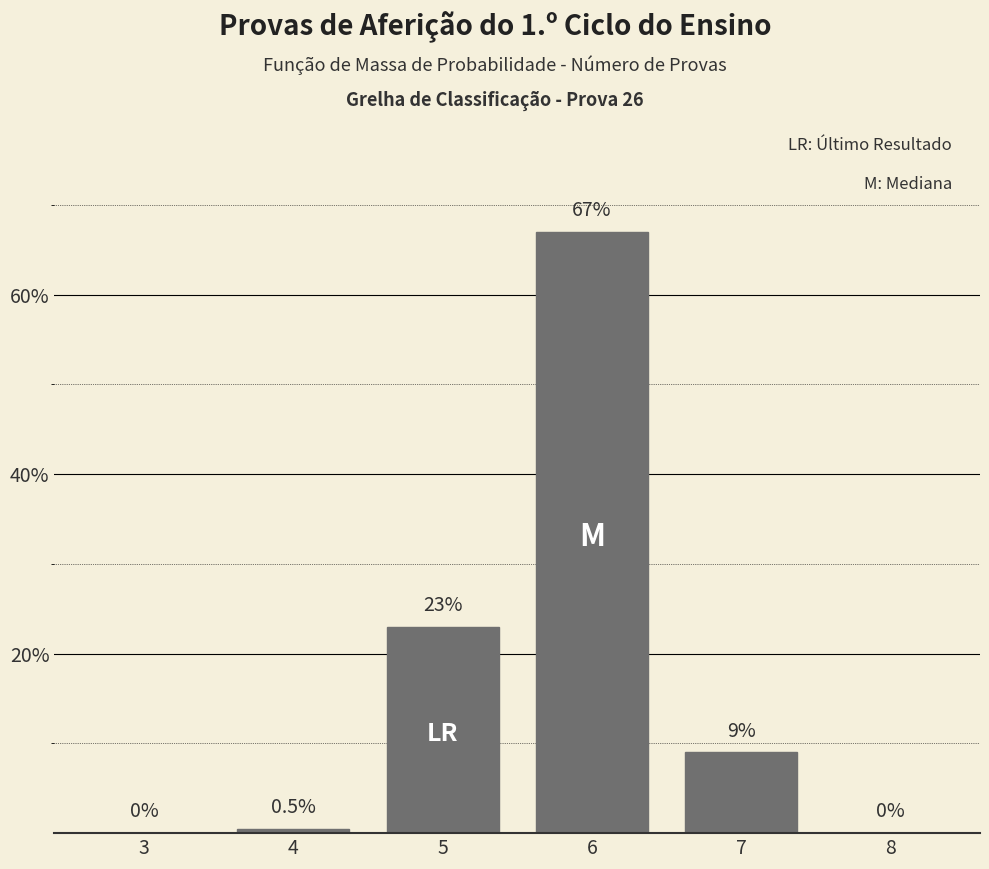

Reading left to right, what are all the values shown in this chart?

3=0.0	4=0.5	5=23.0	6=67.0	7=9.0	8=0.0